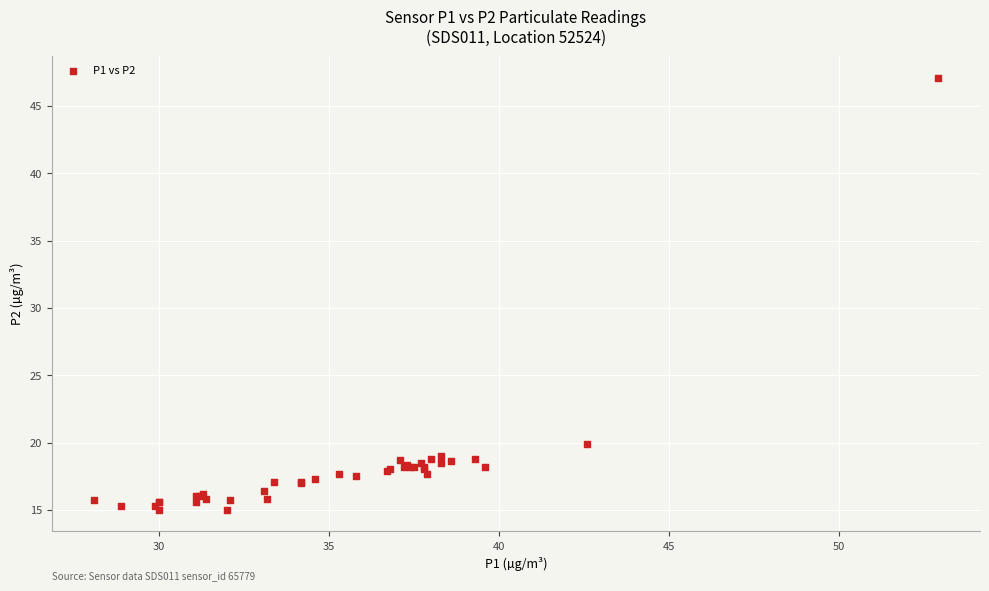

What Y value in the scatter plot is closest to 31?

19.9